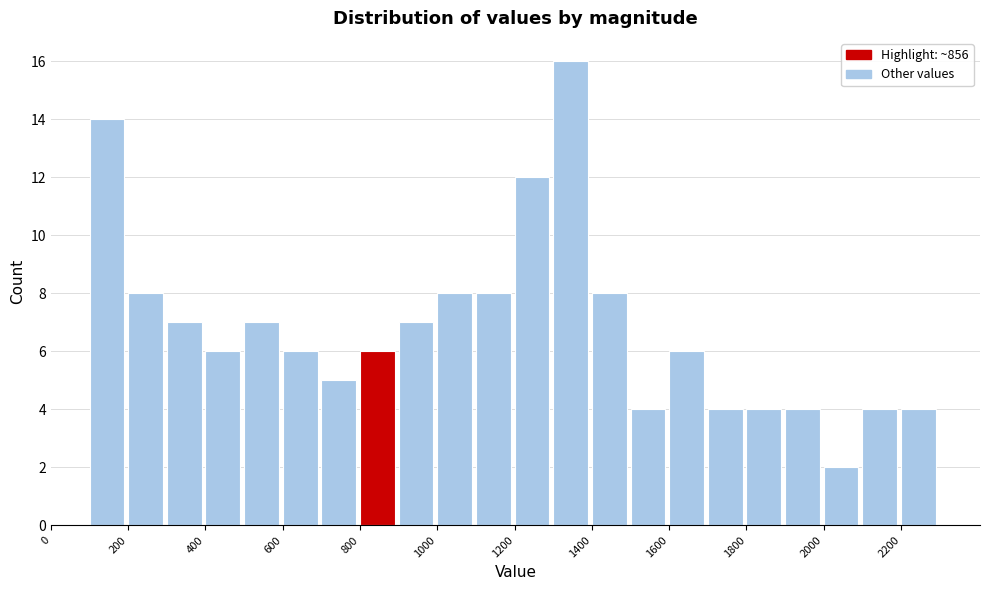

Reading left to right, transcribe this chart: for each bar, give the range it covers on the x-axis and its height. The values are not printed on the chart, so give them approximately, as read against the axis.

0 to 100: 0
100 to 200: 14
200 to 300: 8
300 to 400: 7
400 to 500: 6
500 to 600: 7
600 to 700: 6
700 to 800: 5
800 to 900: 6
900 to 1000: 7
1000 to 1100: 8
1100 to 1200: 8
1200 to 1300: 12
1300 to 1400: 16
1400 to 1500: 8
1500 to 1600: 4
1600 to 1700: 6
1700 to 1800: 4
1800 to 1900: 4
1900 to 2000: 4
2000 to 2100: 2
2100 to 2200: 4
2200 to 2300: 4